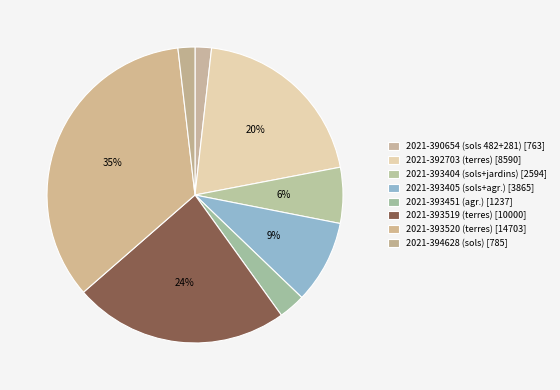

How much of the chart is everything except 2021-393404?

93.9%